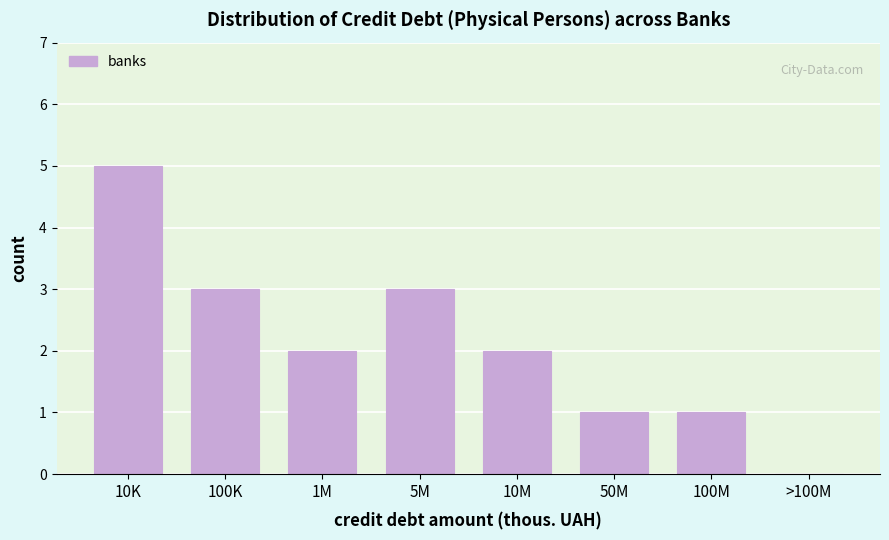

Reading left to right, list all the values displayed in this chart.

10K=5	100K=3	1M=2	5M=3	10M=2	50M=1	100M=1	>100M=0